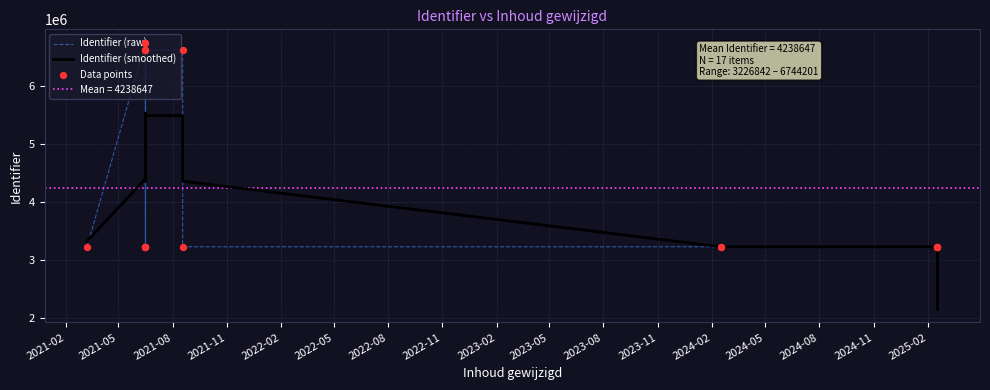

At how many categories does at least one series exceed 2302119?

17